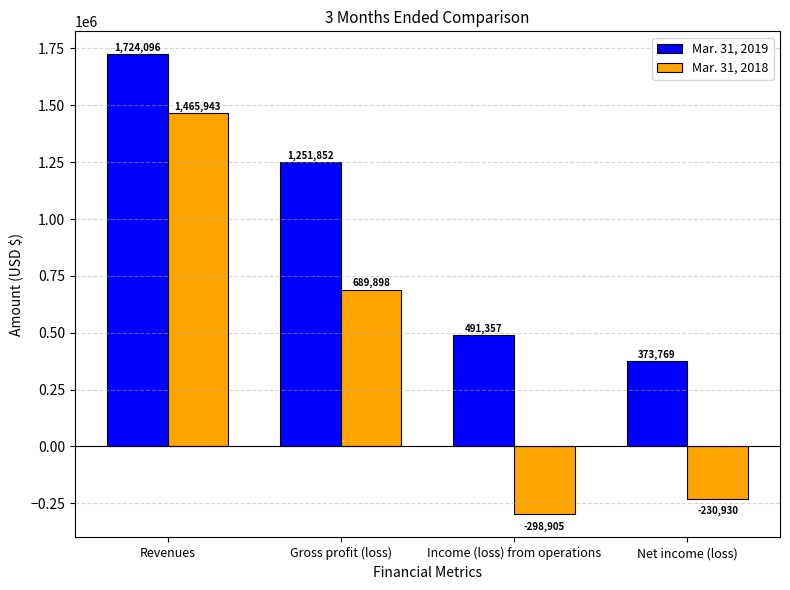

At how many categories does at least one series exceed 1700448?

1